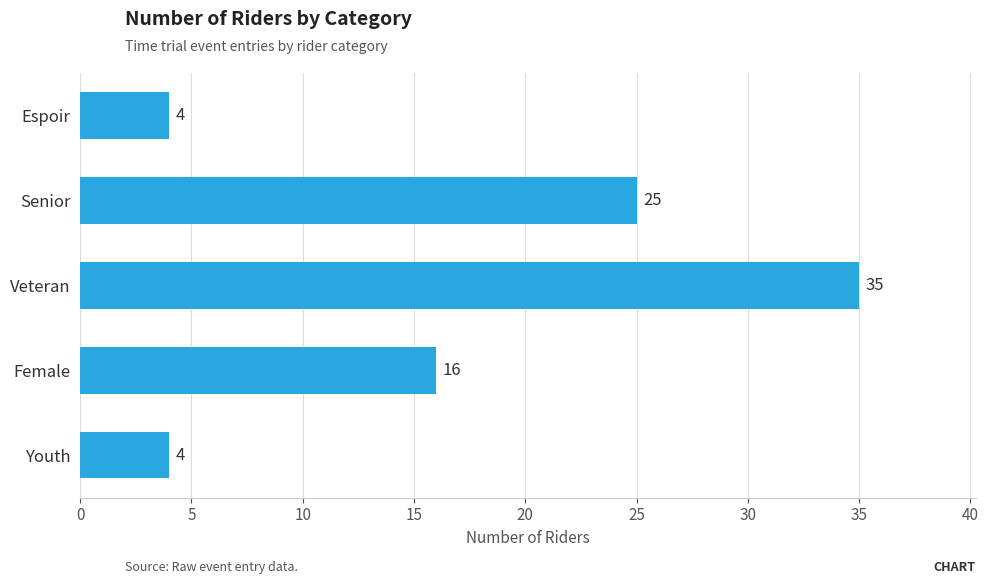

At which category does the chart reach its peak across all series?

Veteran